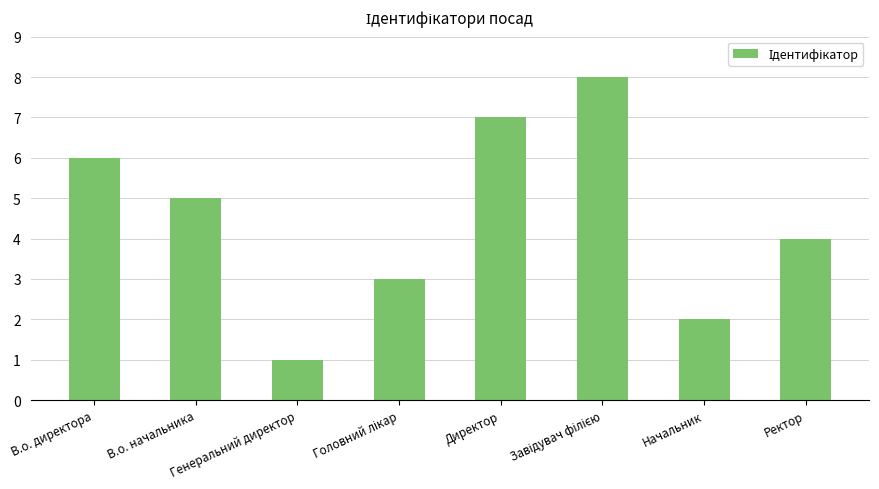

Reading right to left, extract all data points from this chart.

4	2	8	7	3	1	5	6